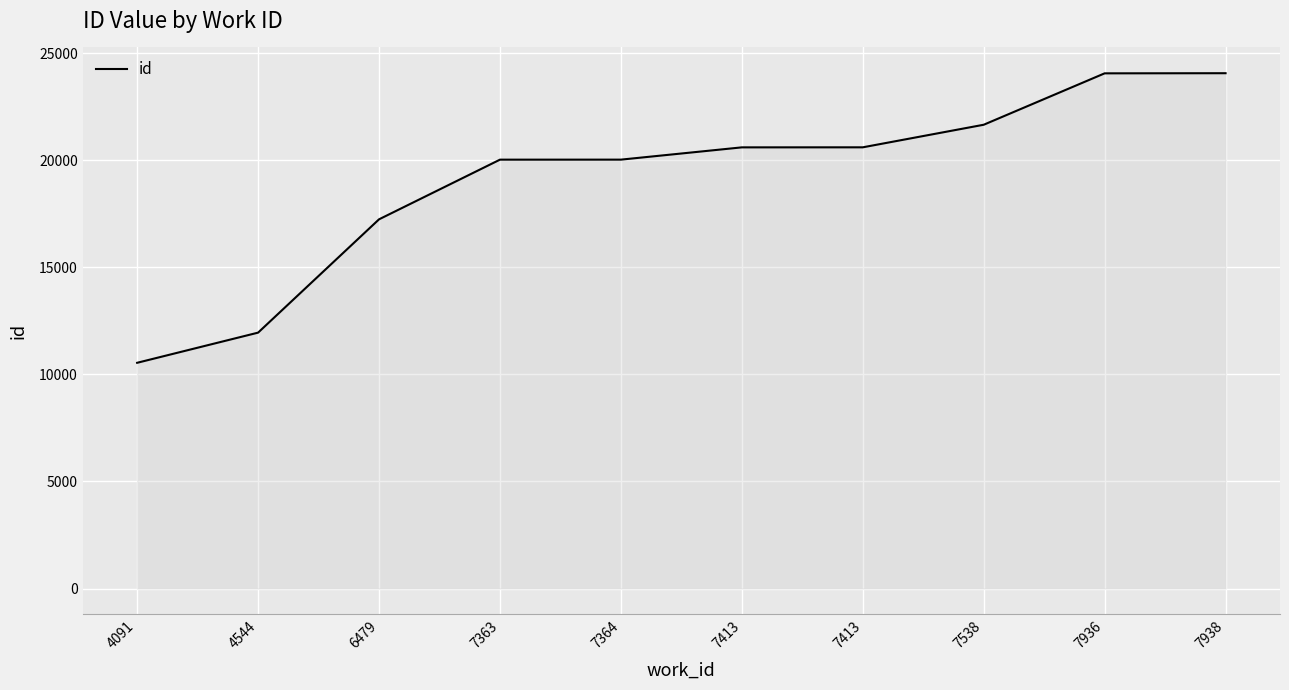

How many lines are shown in the chart?

1